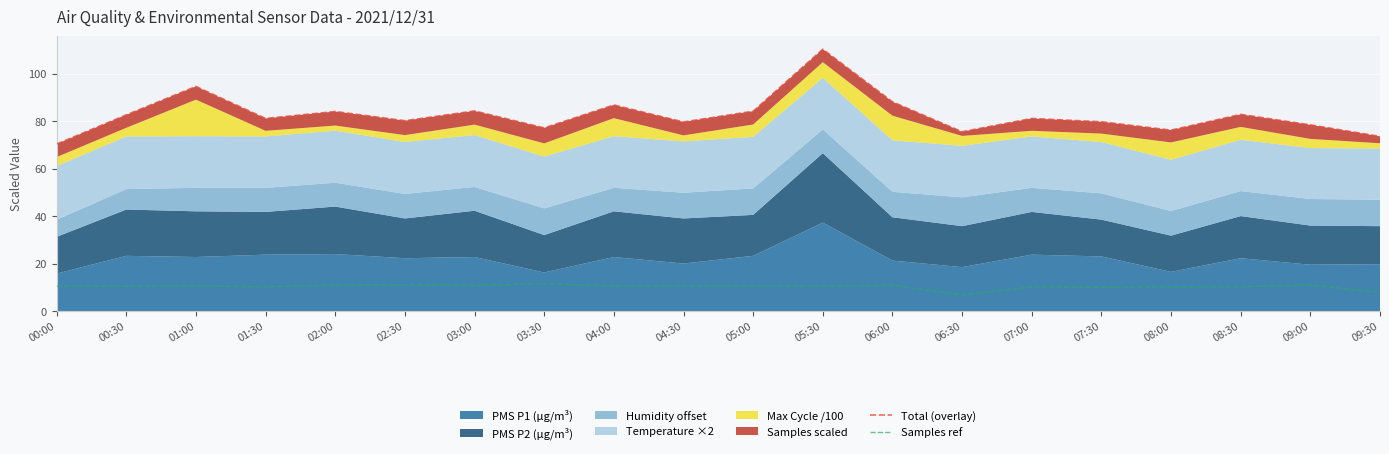

In Samples ref, how many points are higher than both neighbors (excluding endpoints)?

7